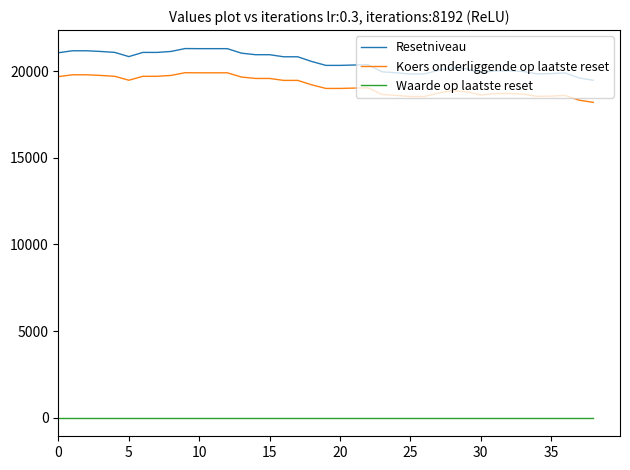

True or false: Koers onderliggende op laatste reset and Resetniveau cross at least once.

False